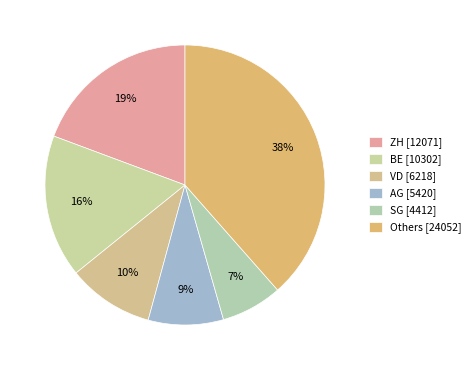

To the nearest percent, what is the average slice percentage?

17%